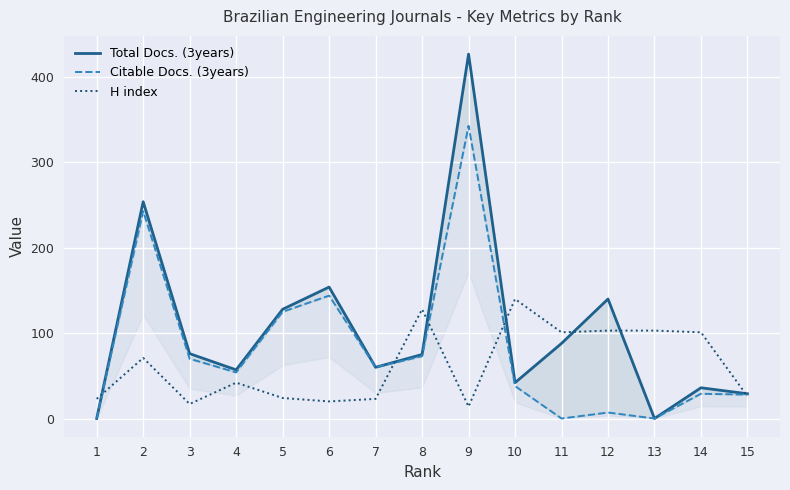

The Total Docs. (3years) series shows 75 at 8. True or false?

True